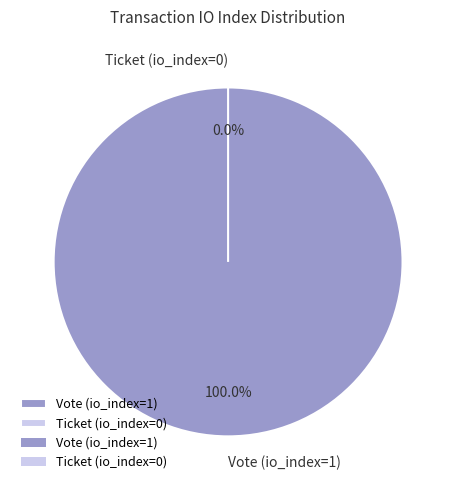

What is the largest slice in the pie chart?

Vote (io_index=1)